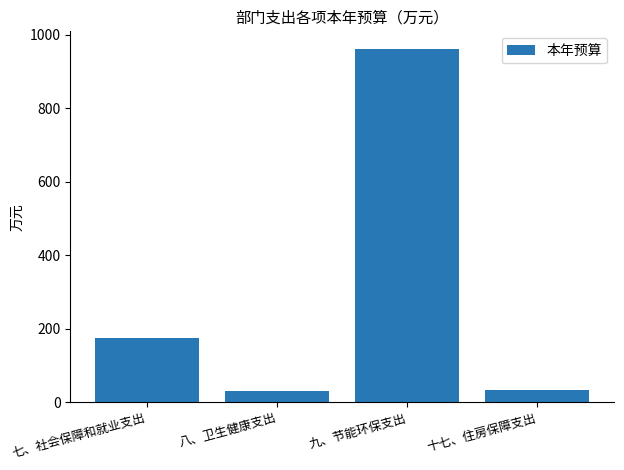

What is the sum of all values?

1198.4